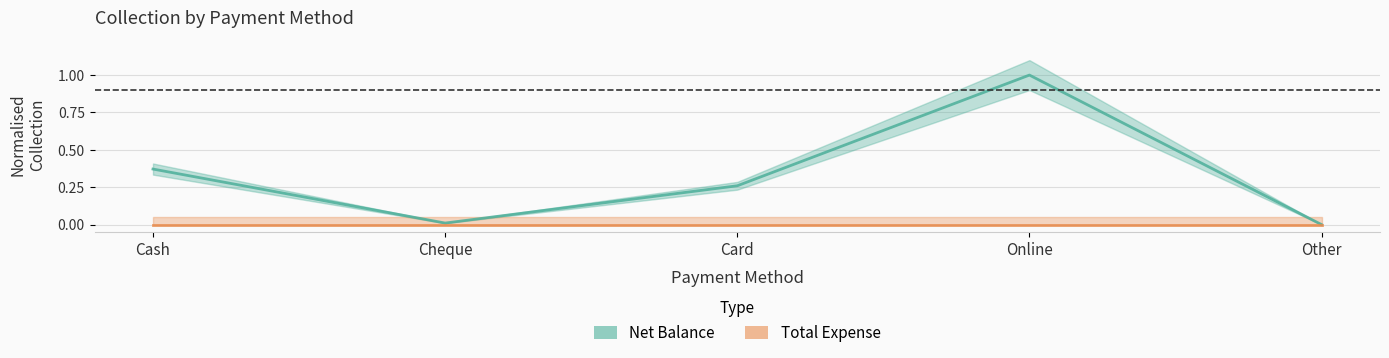

Count the number of categories in the chart.

5